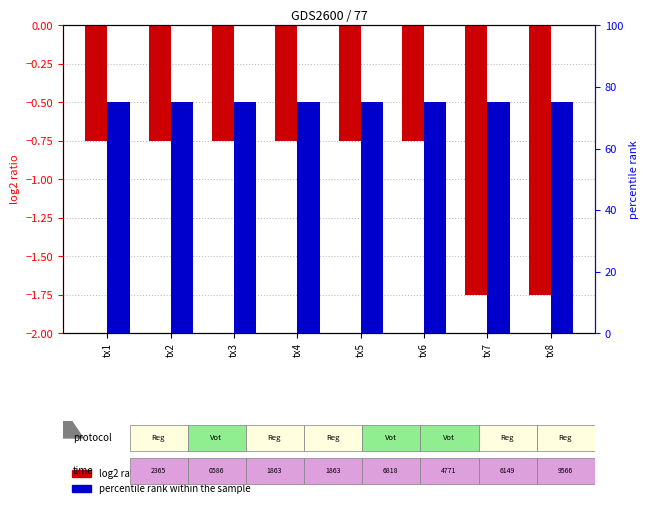

How many groups of bars are there?

8